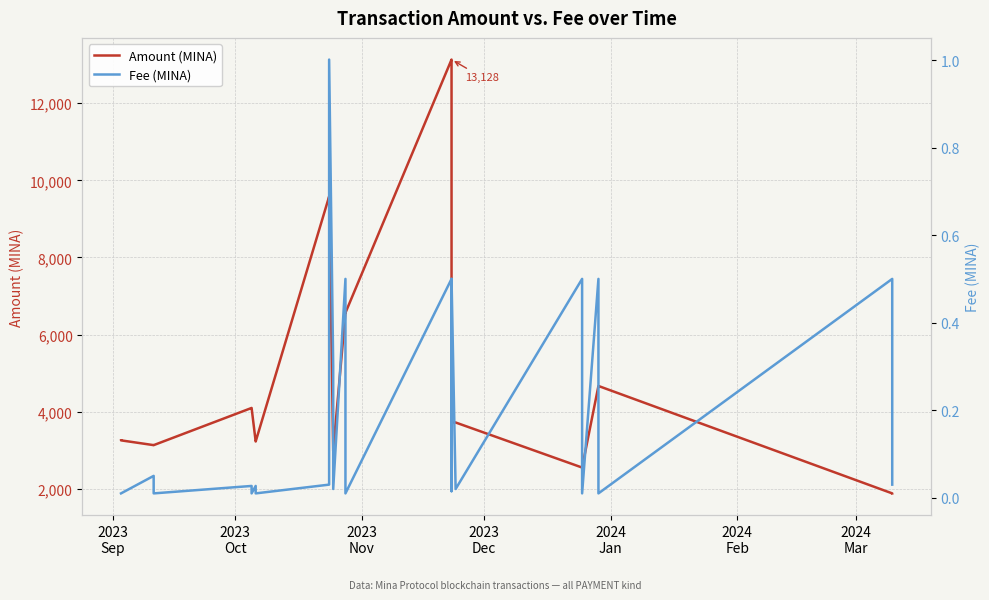

True or false: Amount (MINA) has a value of 1063.6 at 2023
Nov.

False